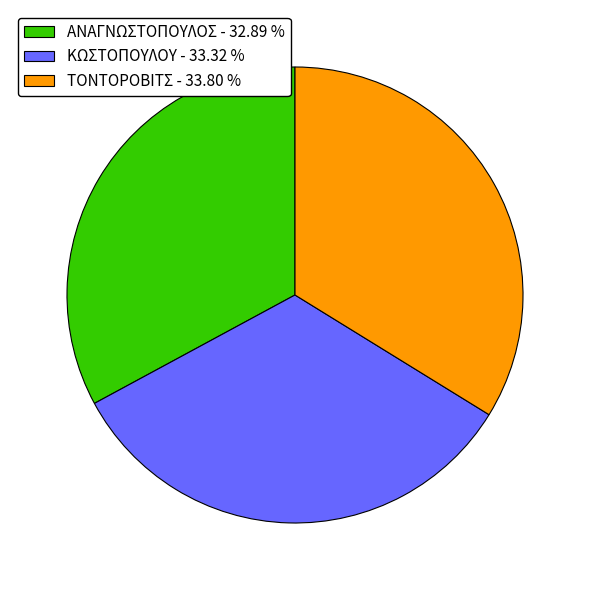

Does any single category account for the majority?

No